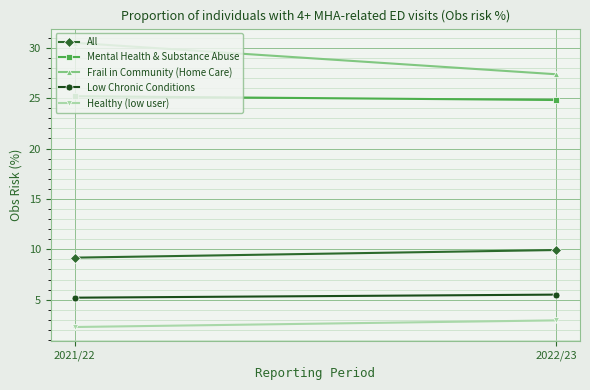

At 2022/23, list the series in order from smallest to largest.

Healthy (low user), Low Chronic Conditions, All, Mental Health & Substance Abuse, Frail in Community (Home Care)